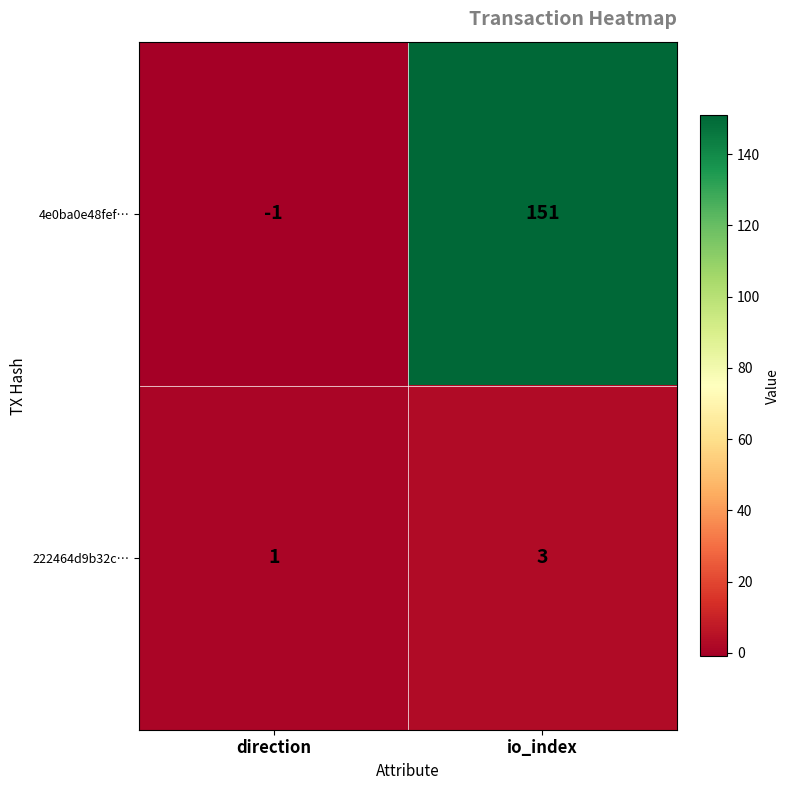

At which category is the sum across all series the highest?

io_index